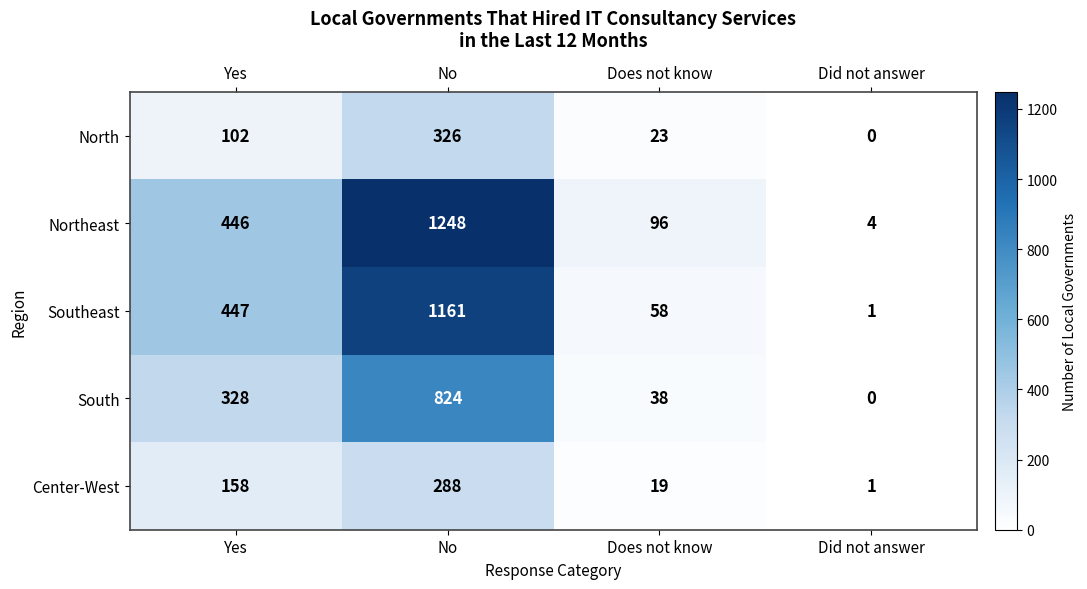

What is the total value across all series at Yes?

1481